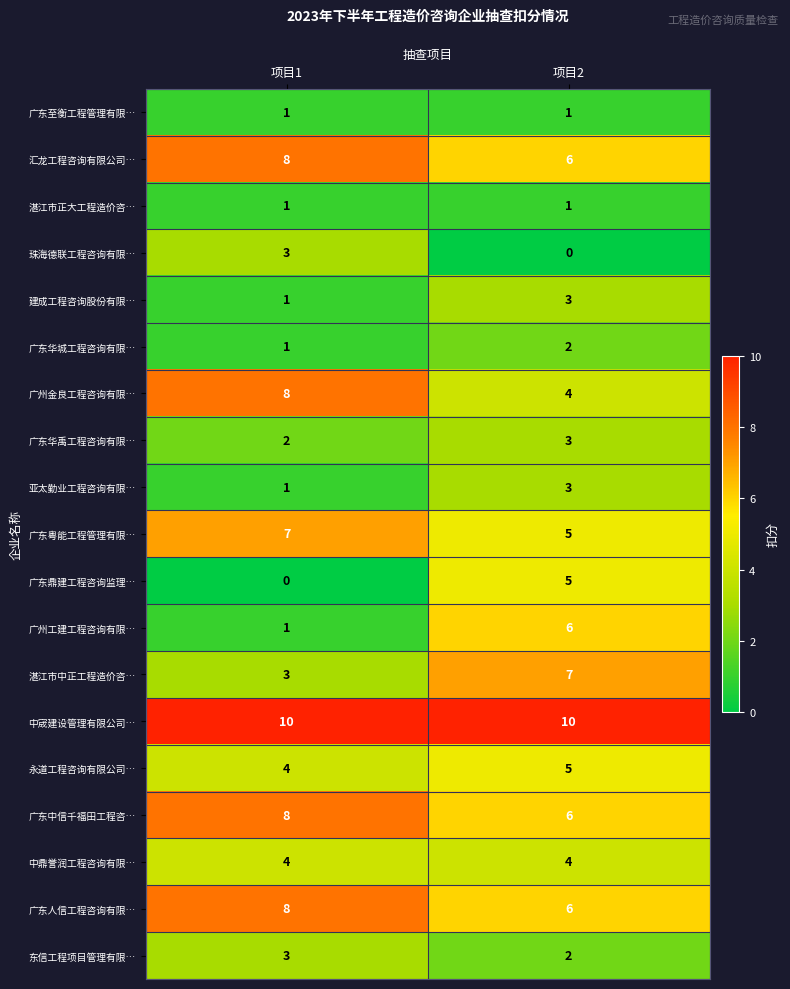

At which category is the sum across all series the highest?

项目2